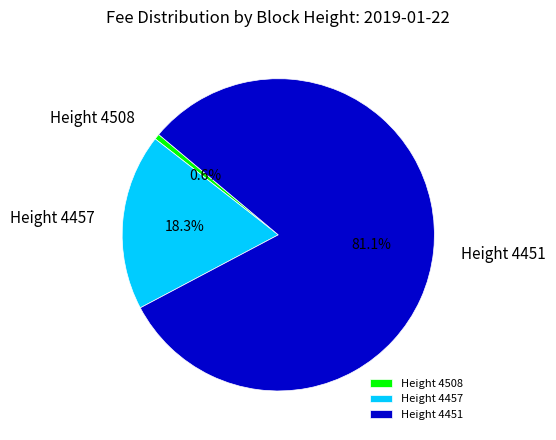

What percentage do Height 4457 and Height 4508 together represent?

18.9%